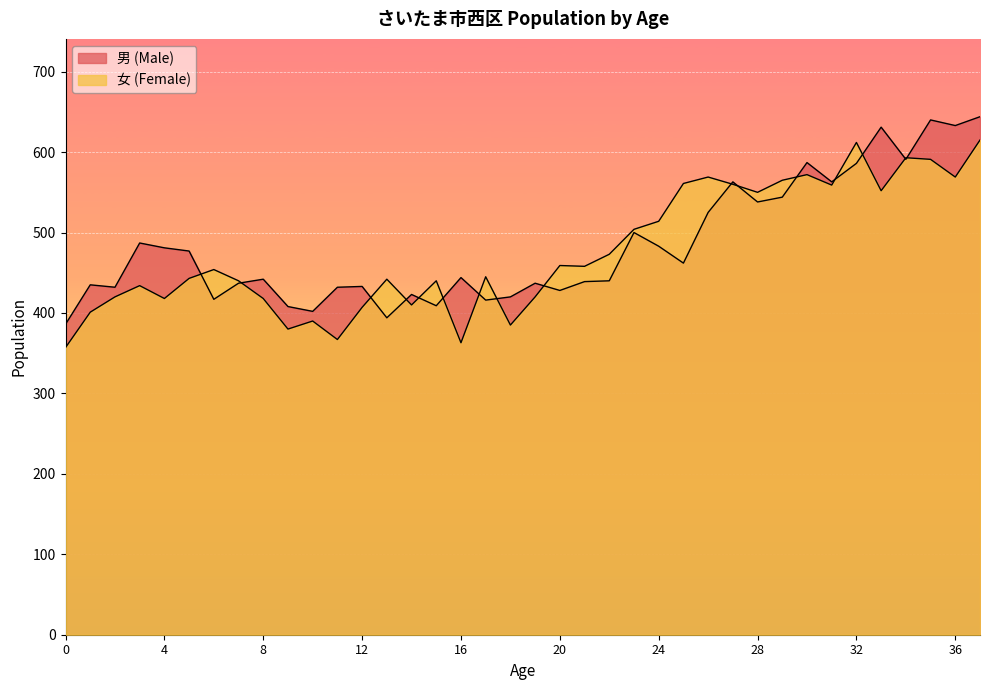

Count the number of categories in the chart.

38